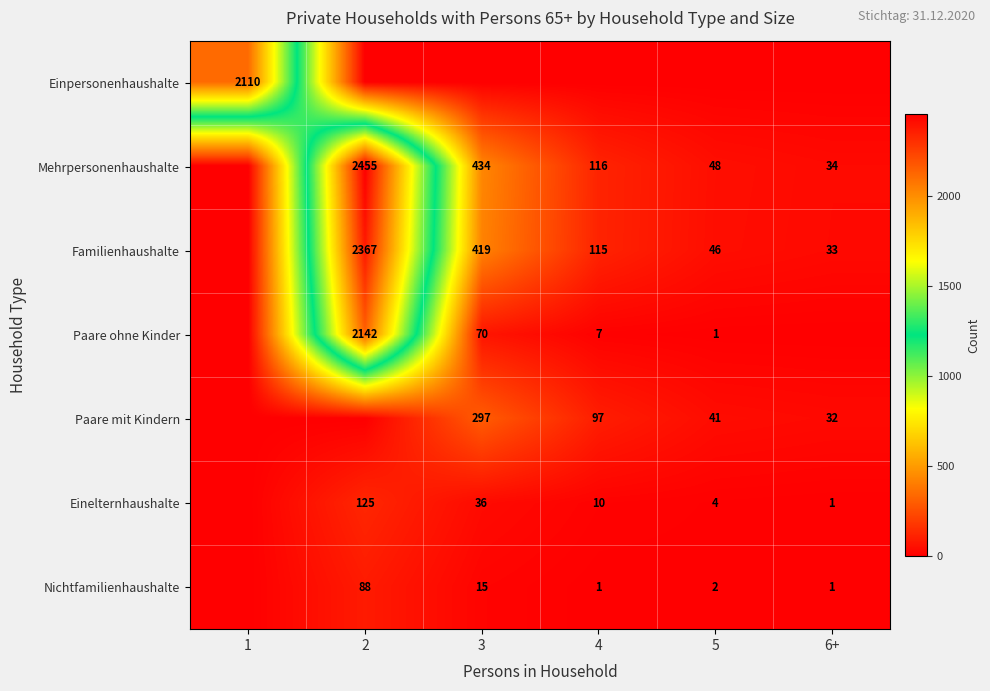

What is the sum of the Einelternhaushalte values at 6+ and 5?

5